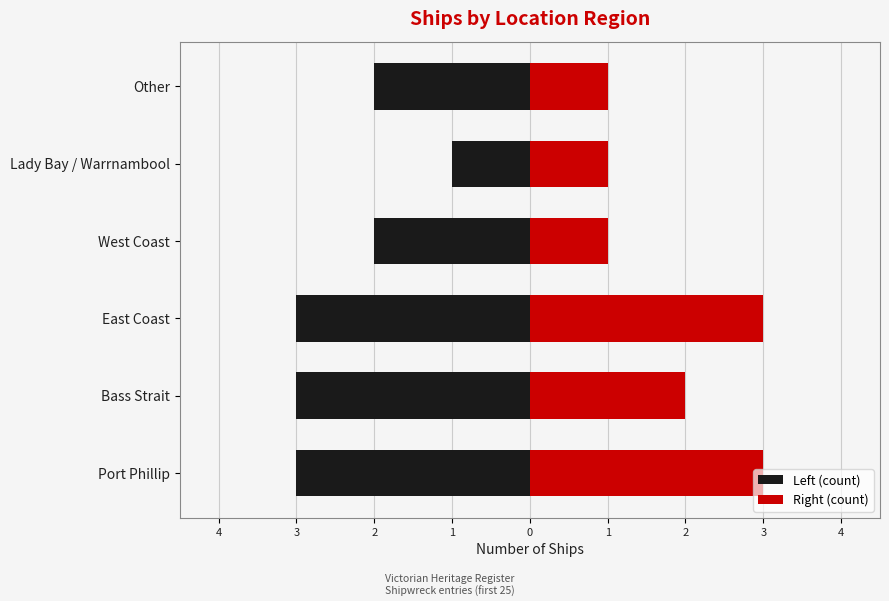

Between Port Phillip and Bass Strait, which series saw the biggest shift?

Right (count)